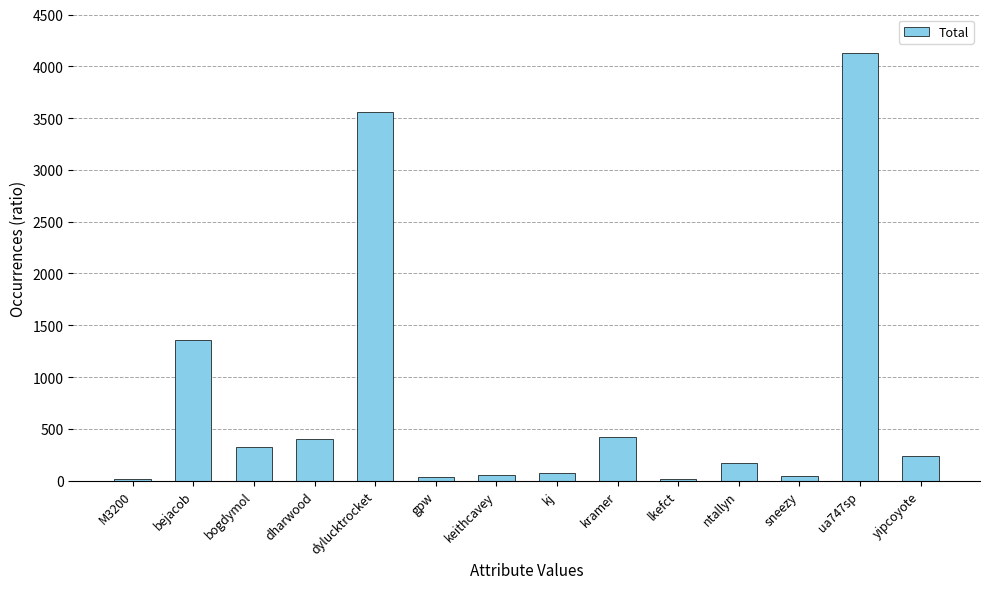

True or false: the data shows 93.5 at kramer.

False